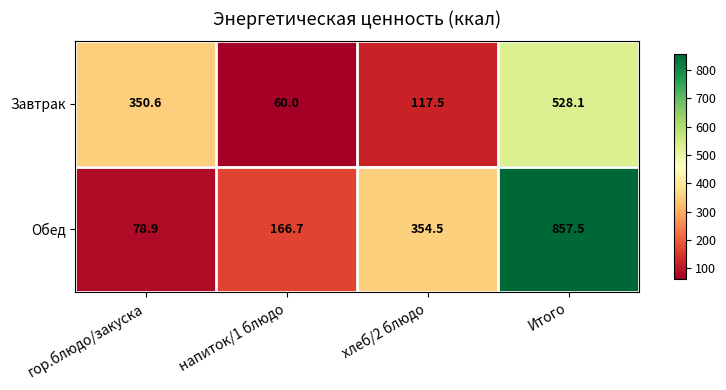

Reading right to left, list all the values displayed in this chart.

Завтрак: Итого=528.1	хлеб/2 блюдо=117.5	напиток/1 блюдо=60.0	гор.блюдо/закуска=350.6
Обед: Итого=857.5	хлеб/2 блюдо=354.5	напиток/1 блюдо=166.7	гор.блюдо/закуска=78.9